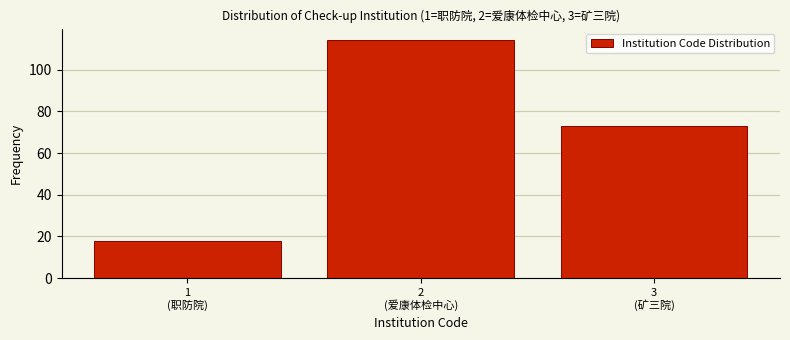

Reading left to right, extract all data points from this chart.

18	114	73